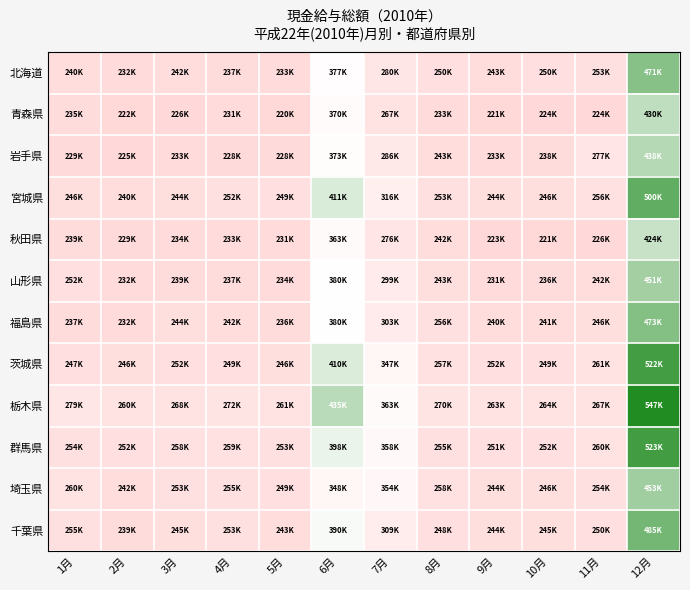

Between 5月 and 6月, which series saw the biggest shift?

栃木県